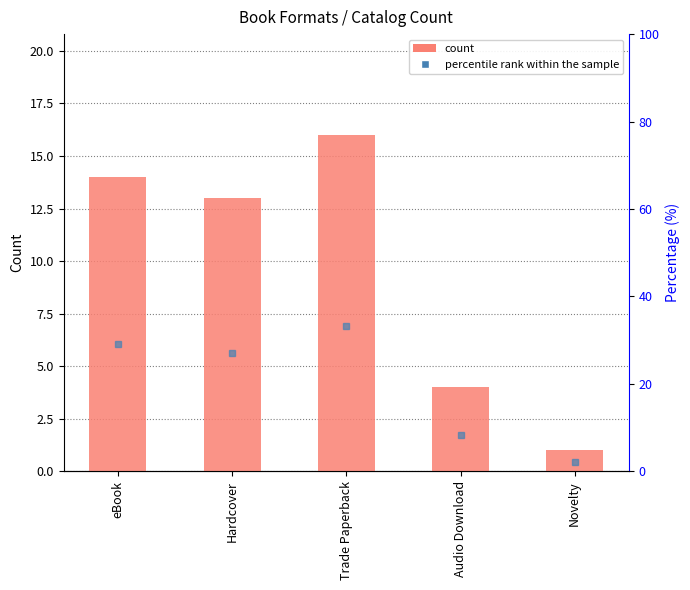

Reading left to right, transcribe all the data shown in this chart.

eBook=14	Hardcover=13	Trade Paperback=16	Audio Download=4	Novelty=1